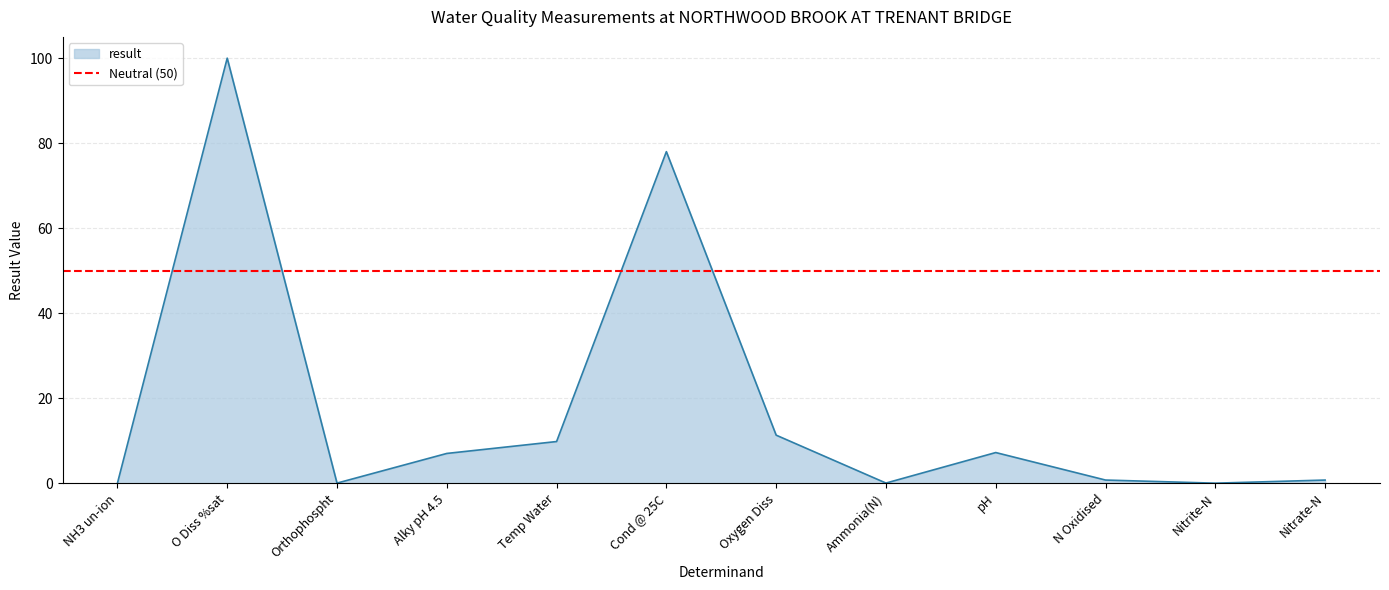

What value does the data have at Alky pH 4.5?

7.0